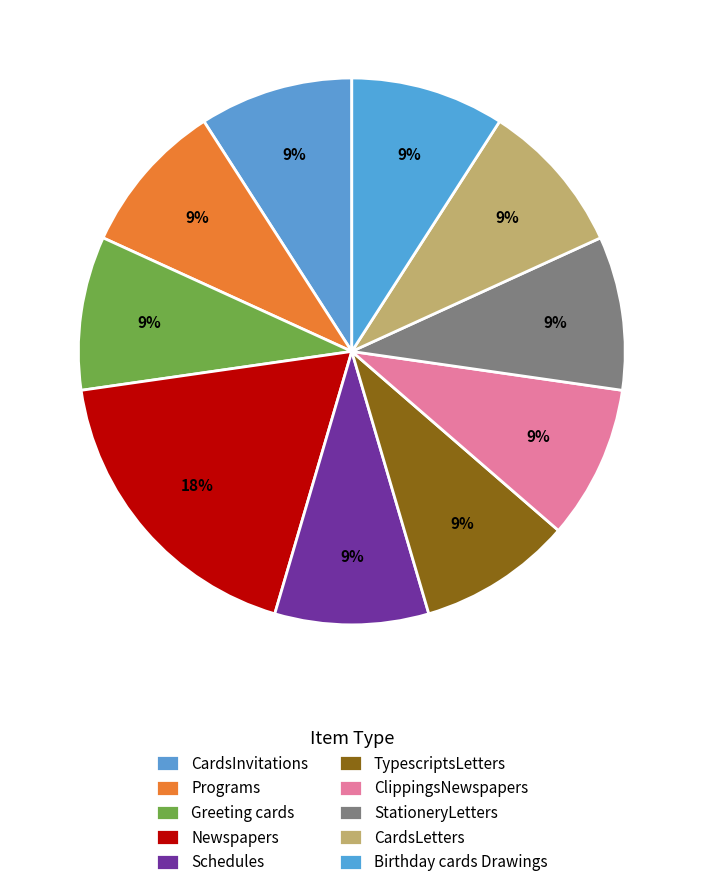

Is it true that StationeryLetters is 9% of the pie?

True